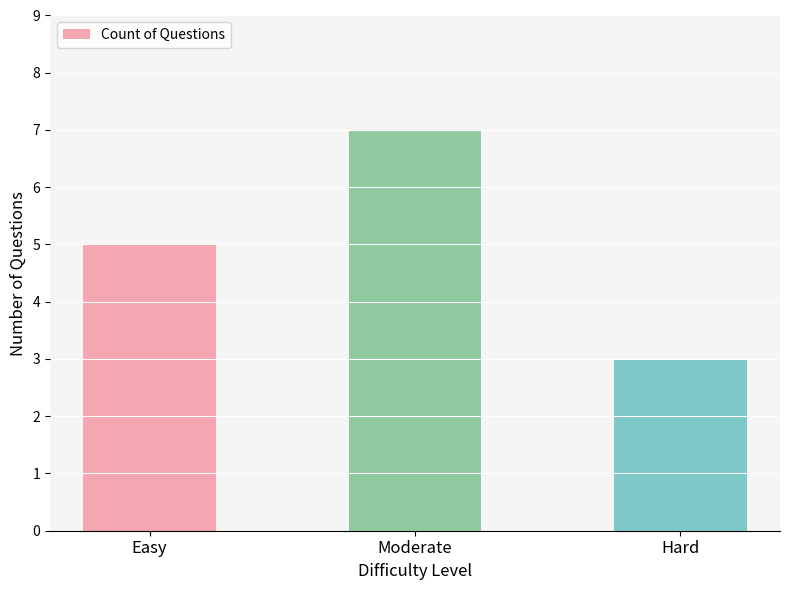

What position from the left is Moderate?

2